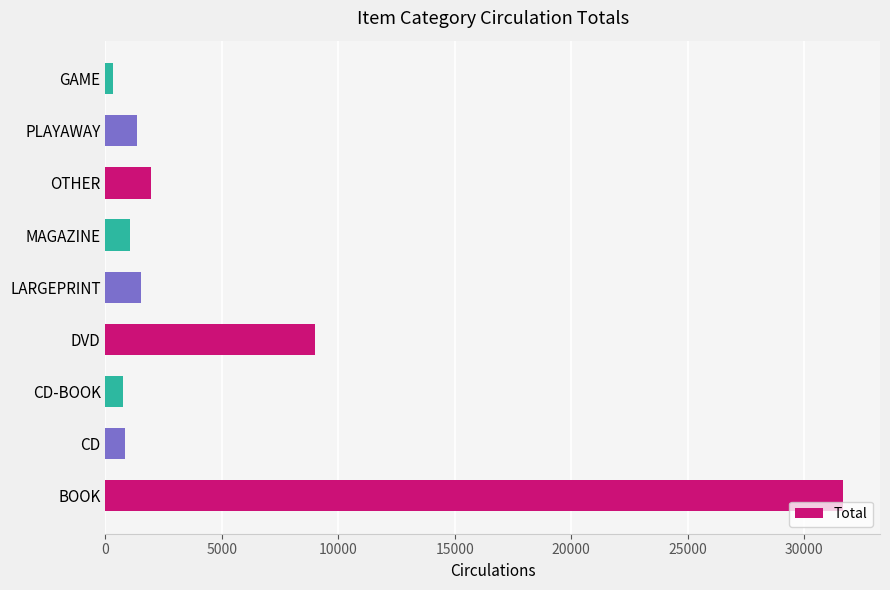

How many bars are there in total?

9